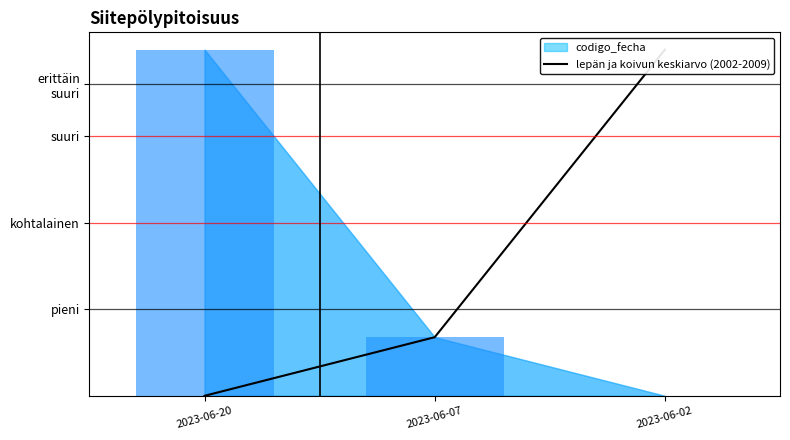

The chart shows a value of 27.8 at 2023-06-02. True or false?

False